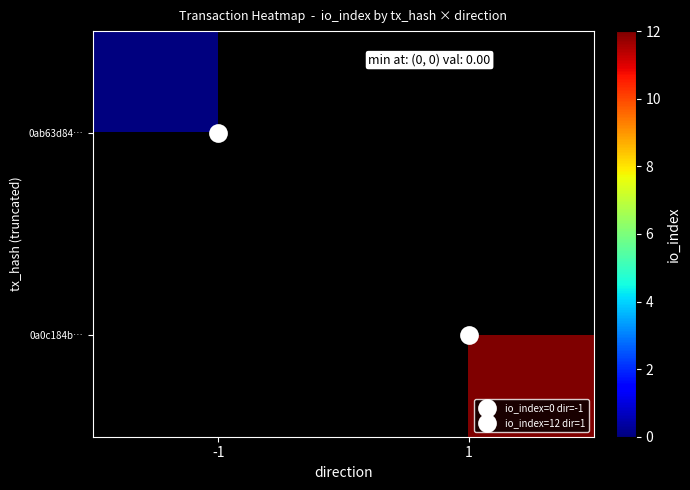

Is it true that 0a0c184b… equals 12.0 at 1?

True